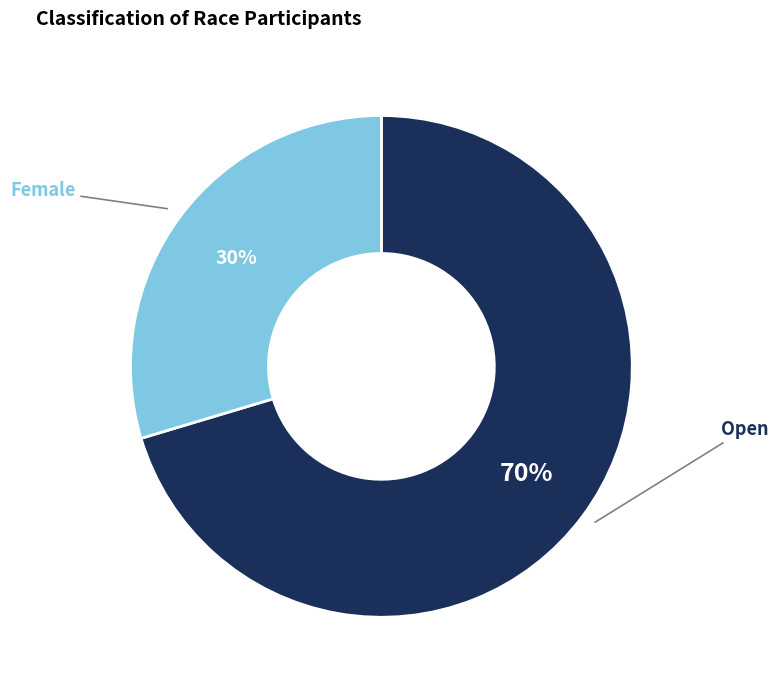

To the nearest percent, what is the average slice percentage?

50%